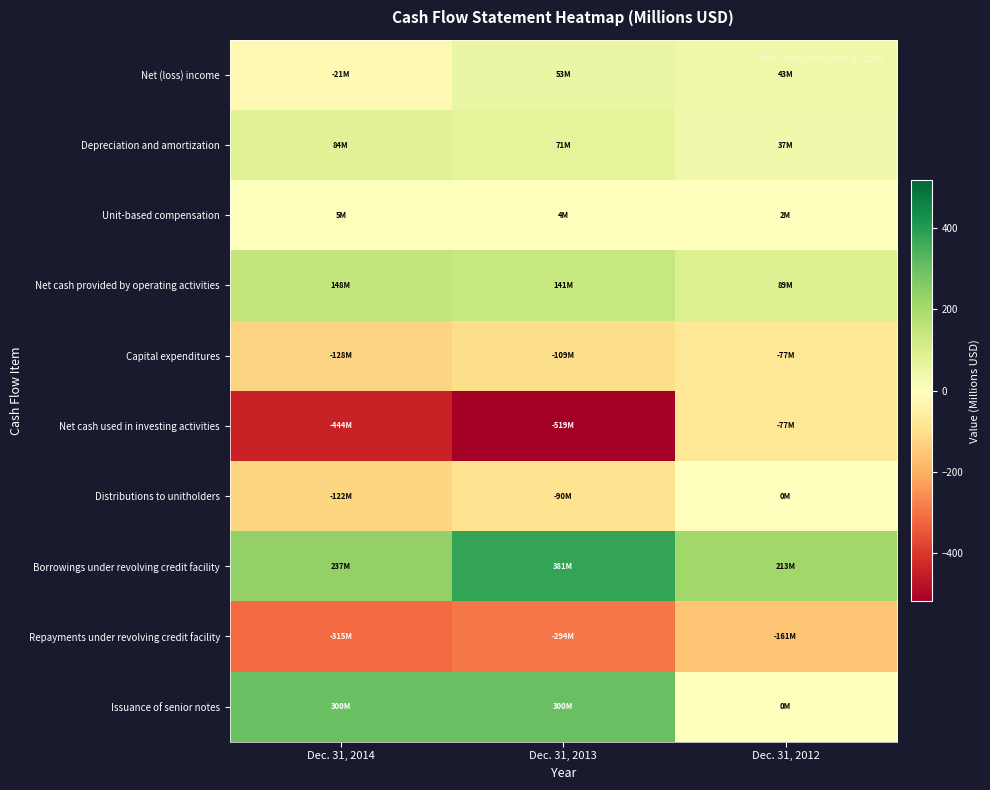

Which series changed the most between Dec. 31, 2014 and Dec. 31, 2012?

Net cash used in investing activities